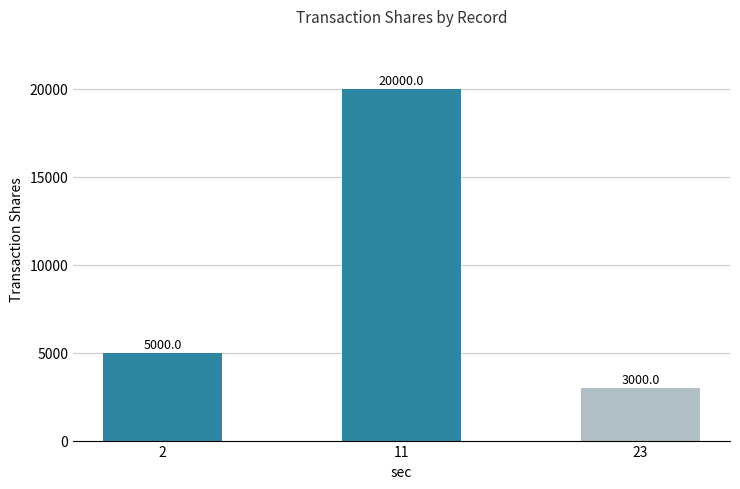

What is the value of the 2nd bar from the left?

20000